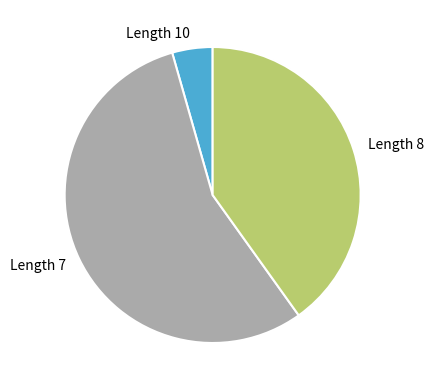

What is the majority slice?

Length 7